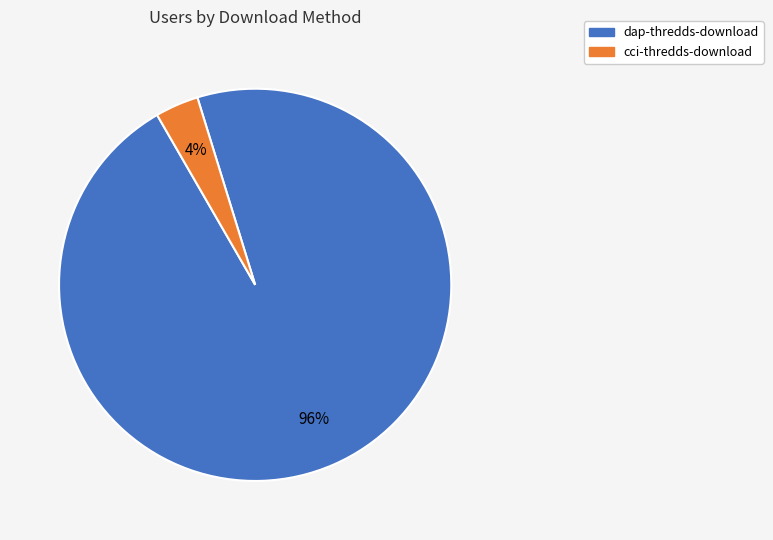

Between cci-thredds-download and dap-thredds-download, which is larger?

dap-thredds-download